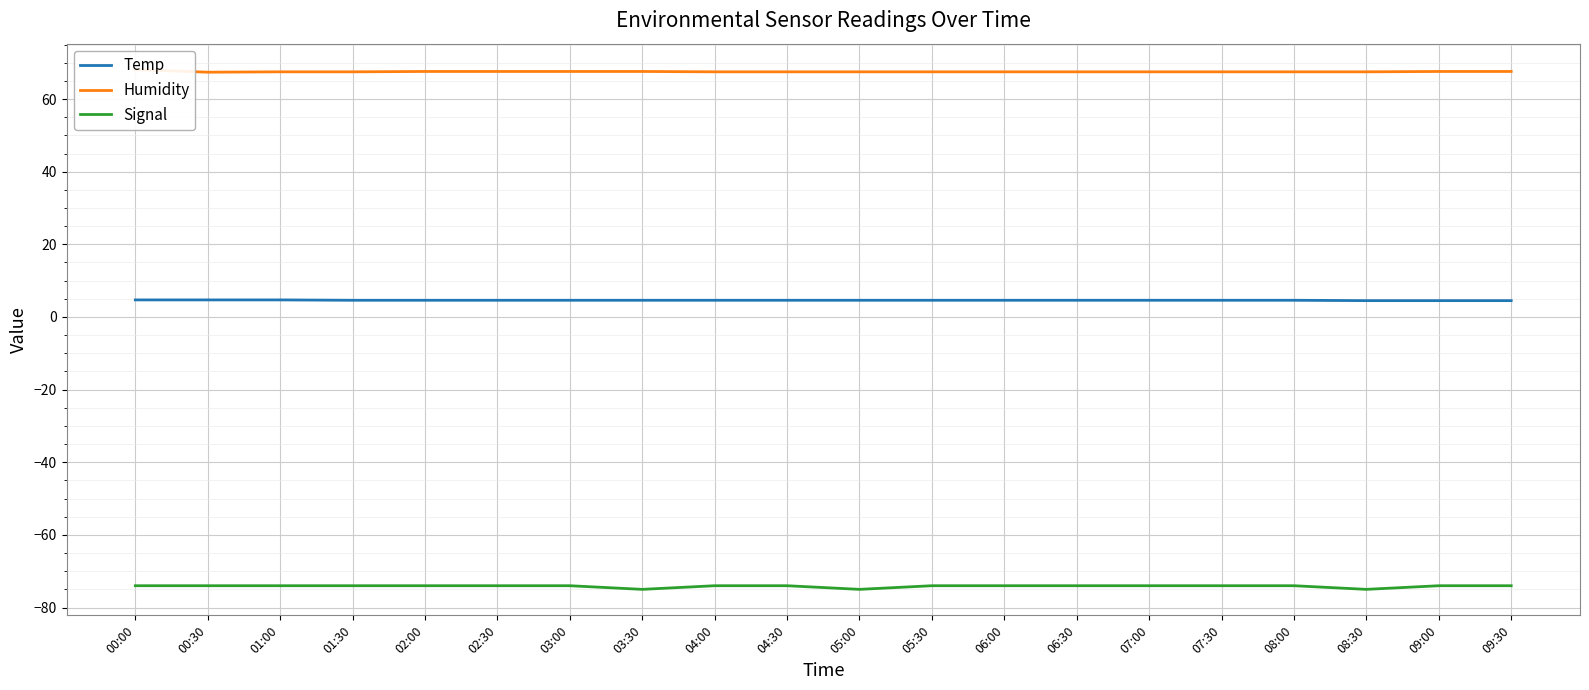

What is the label of the 5th point from the right?

07:30